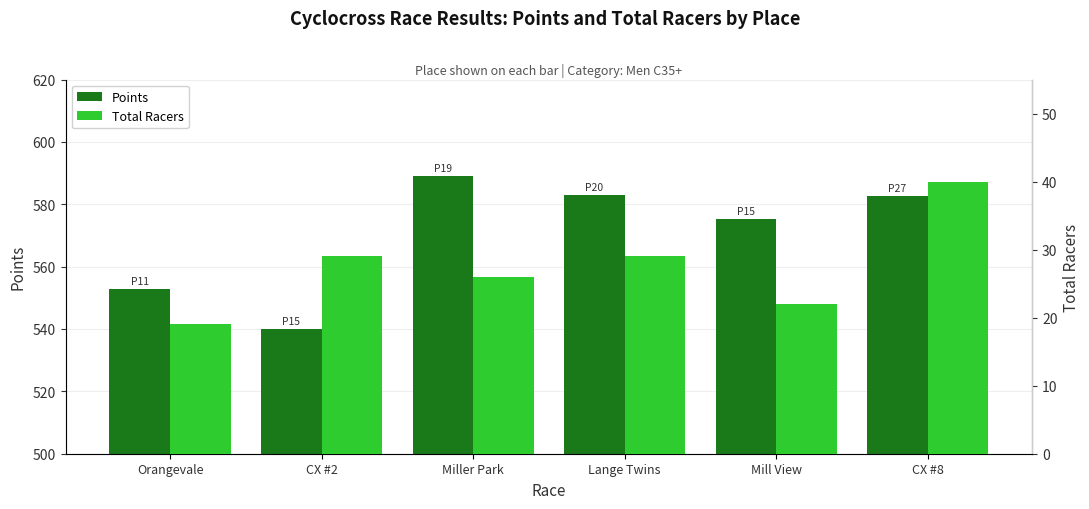

Between CX #2 and Lange Twins, which is larger?

Lange Twins